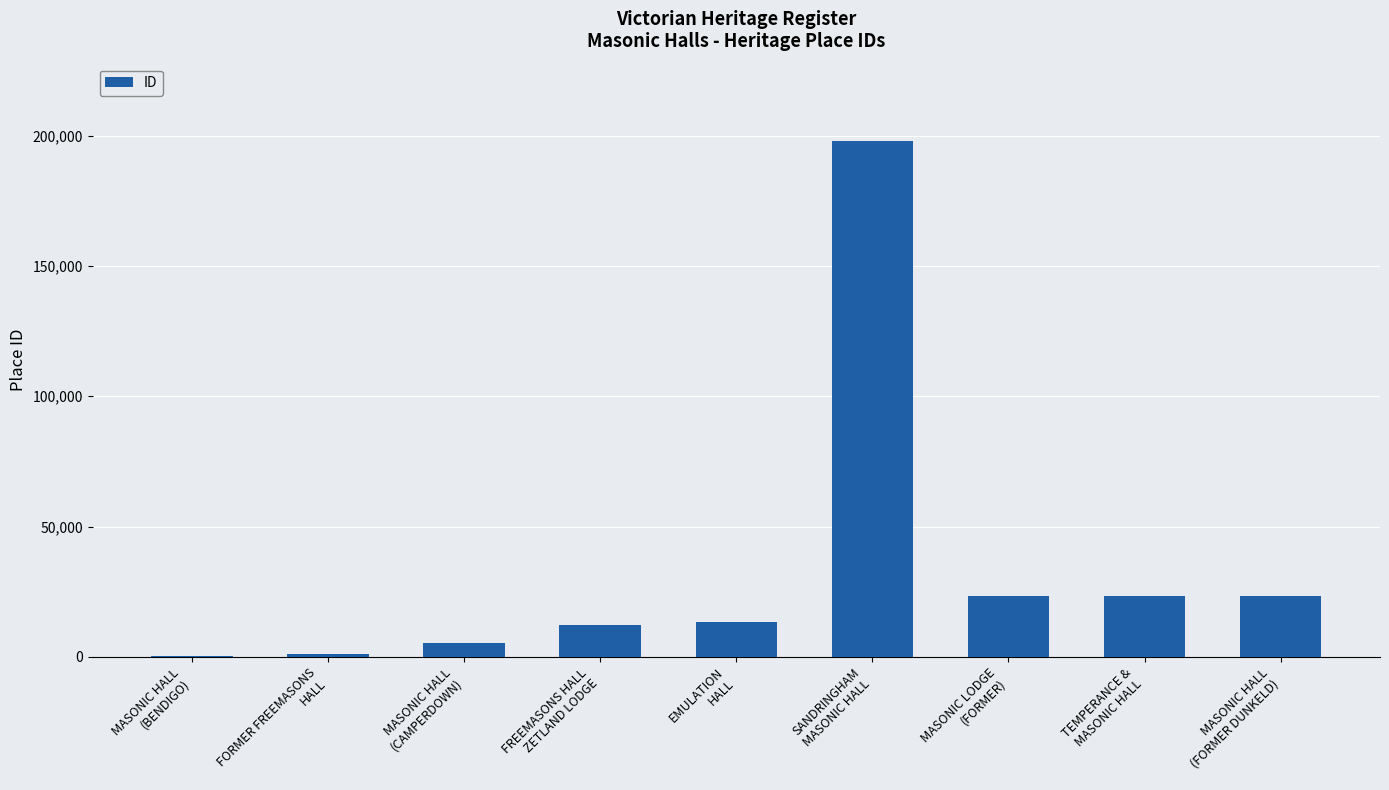

How many categories are shown in the chart?

9